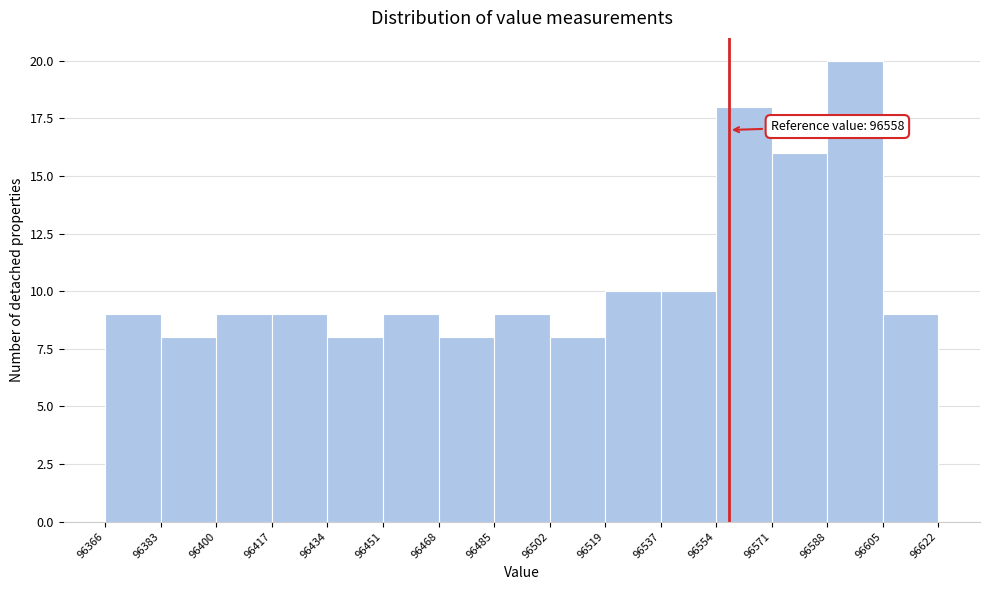

Which range on the x-axis has the tallest bar?

96588 to 96605